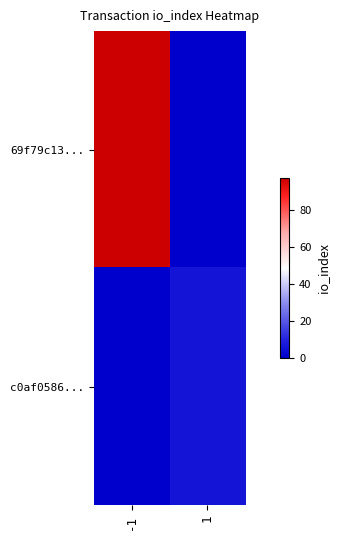

Which series changed the most between -1 and 1?

69f79c13...